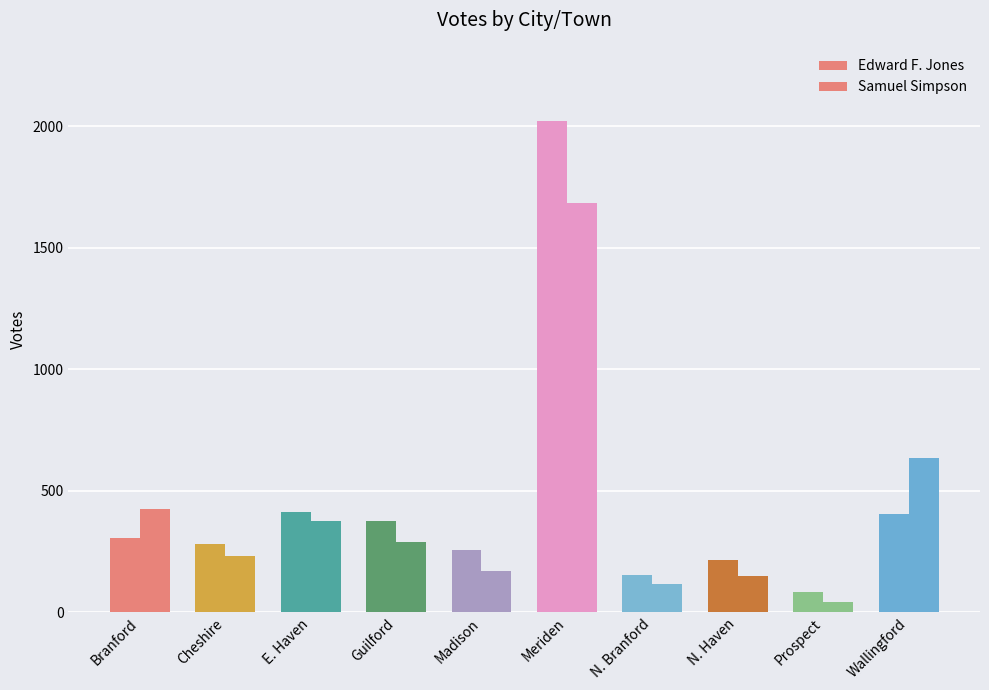

At how many categories does at least one series exceed 137?

9